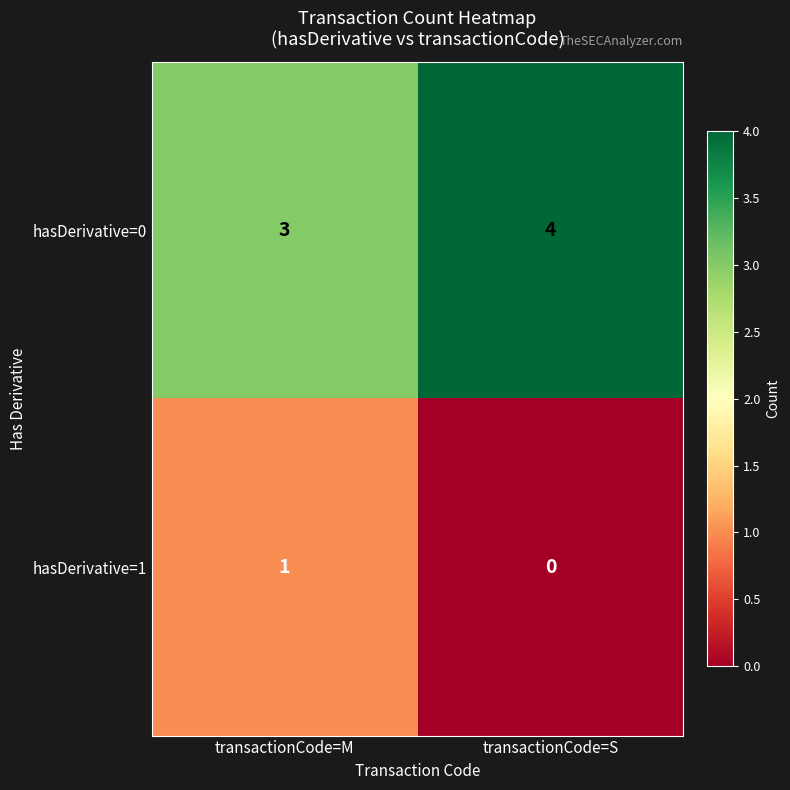

What is the sum of all hasDerivative=0 values?

7